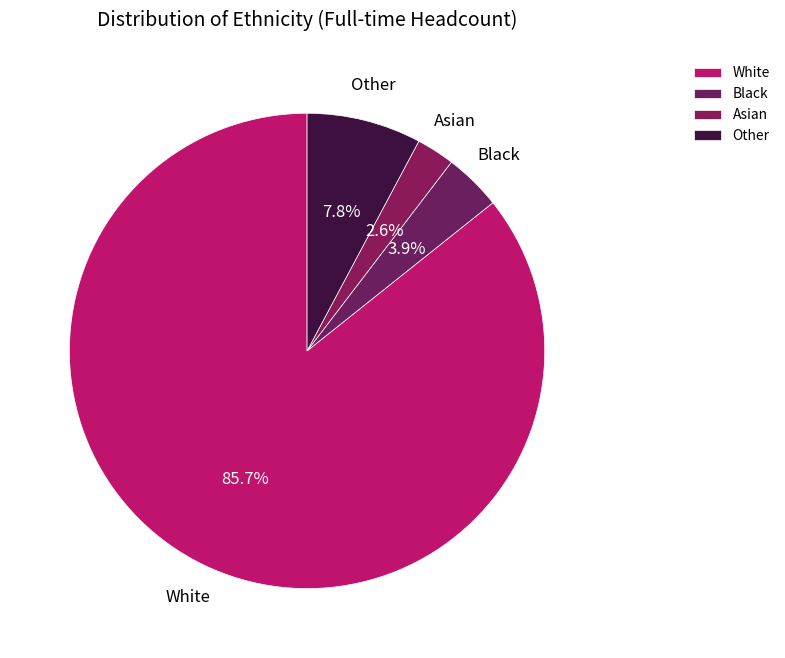

To the nearest percent, what is the difference between the Asian and Other slice percentages?

5%